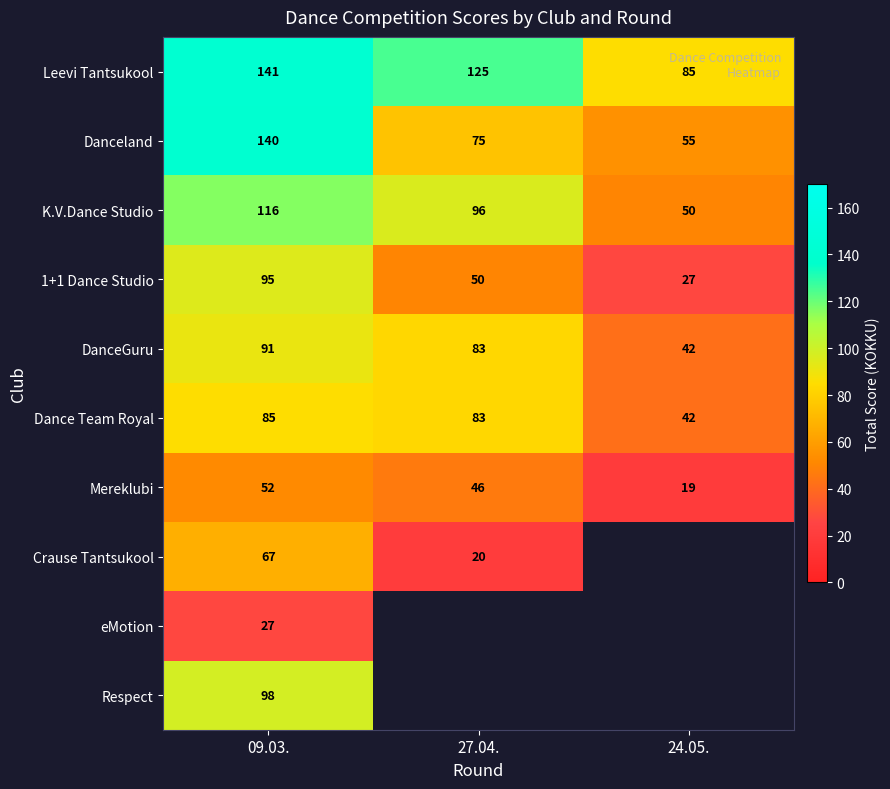

The value of 1+1 Dance Studio at 09.03. is 95. True or false?

True